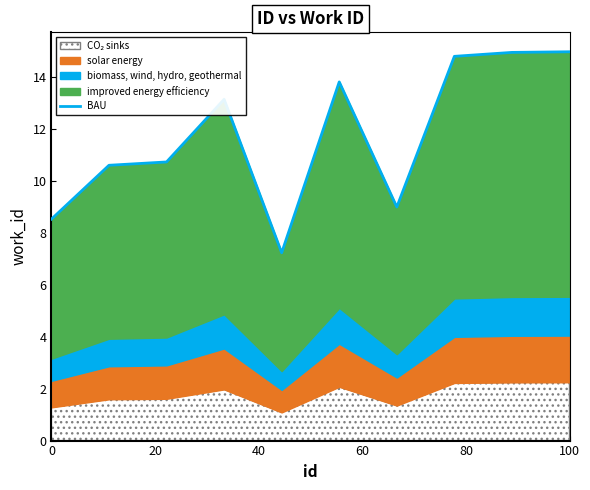

What is the average value?

11.8